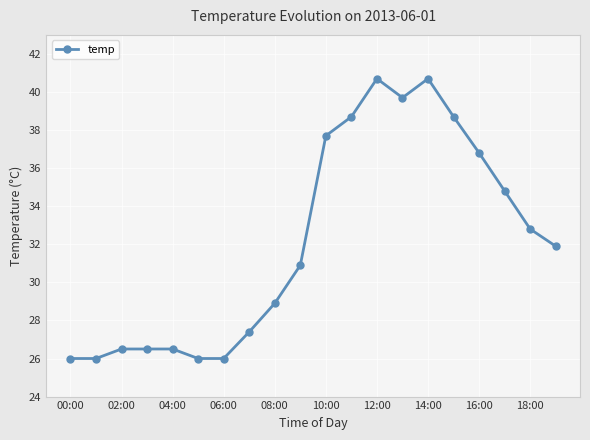

Does the chart display data point markers on the line(s)?

Yes